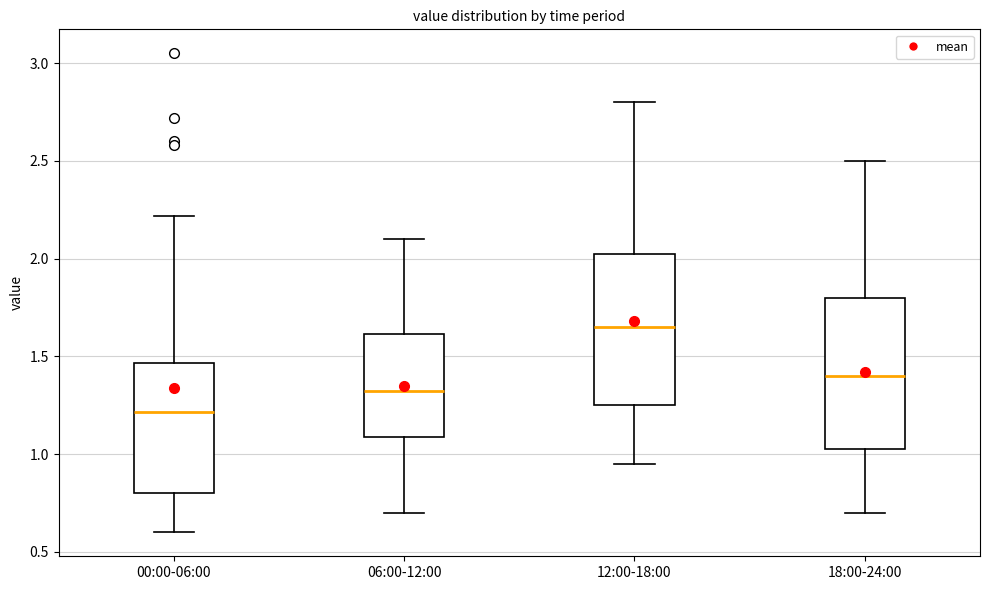

Which box has the lowest median line?

00:00-06:00